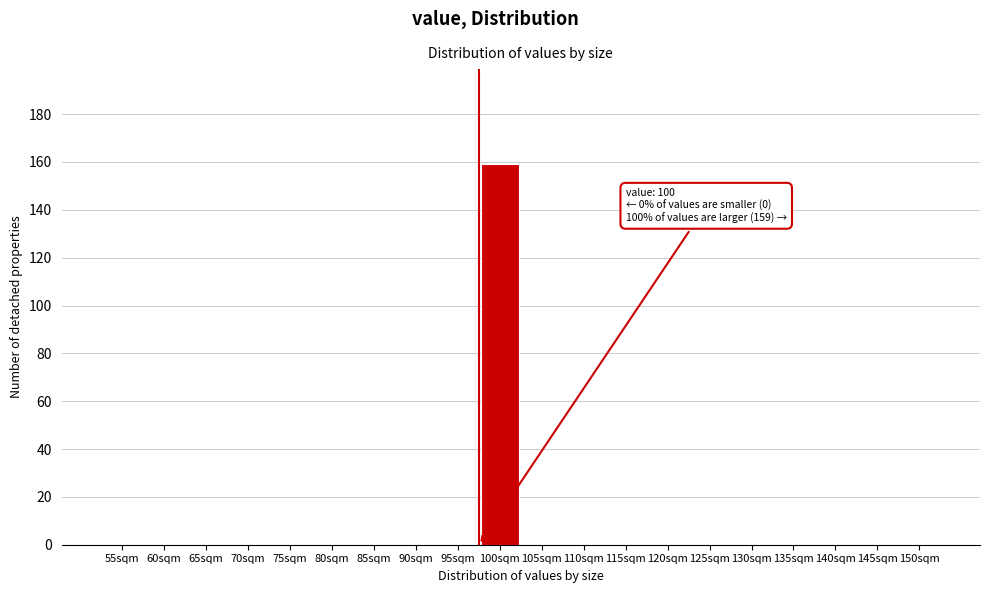

Reading right to left, list all the values displayed in this chart.

150sqm=0	145sqm=0	140sqm=0	135sqm=0	130sqm=0	125sqm=0	120sqm=0	115sqm=0	110sqm=0	105sqm=0	100sqm=159	95sqm=0	90sqm=0	85sqm=0	80sqm=0	75sqm=0	70sqm=0	65sqm=0	60sqm=0	55sqm=0